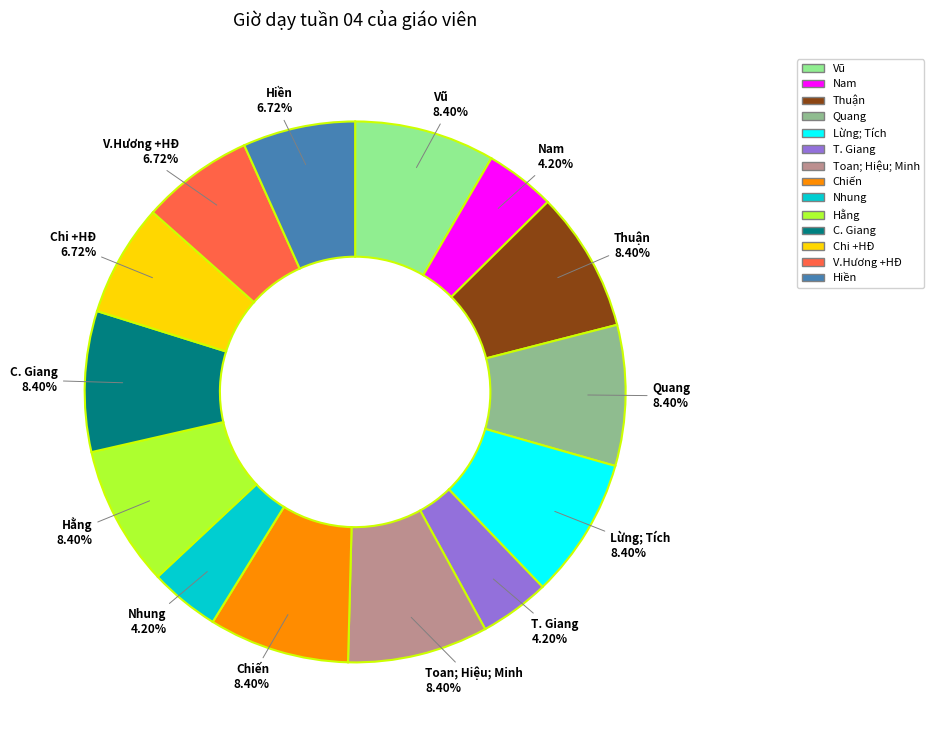

What is the ratio of the value at Toan; Hiệu; Minh to the value at Nam?

2.0